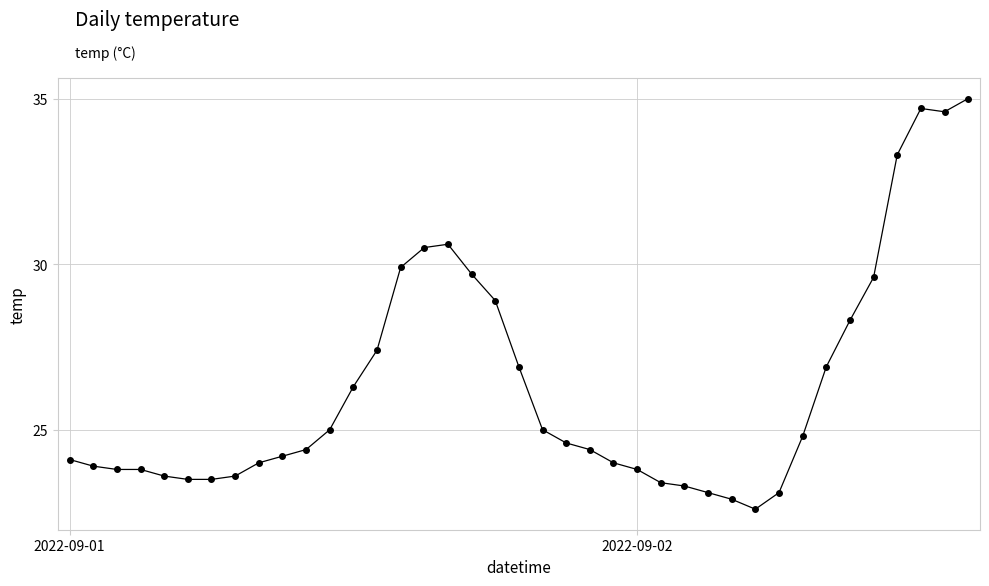

How many data points does each series have?

39